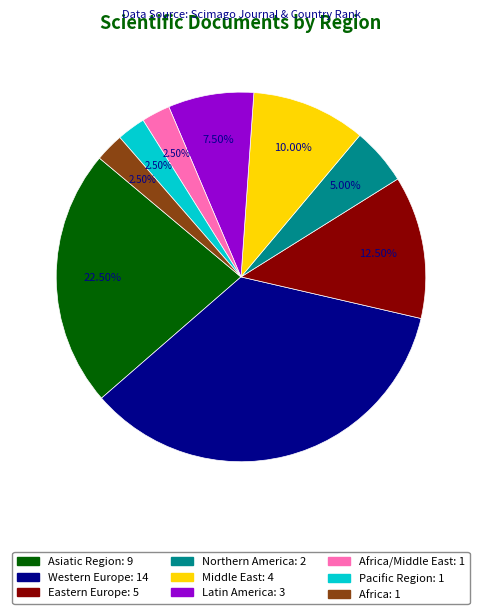

How many slices are in this pie chart?

9